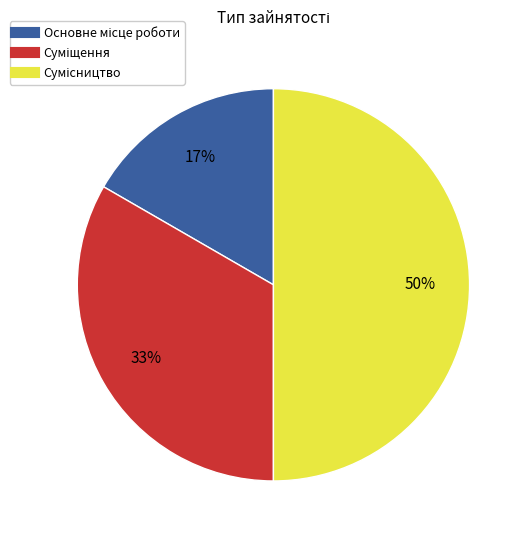

Approximately how many times larger is the value at Сумісництво compared to Основне місце роботи?

3.0